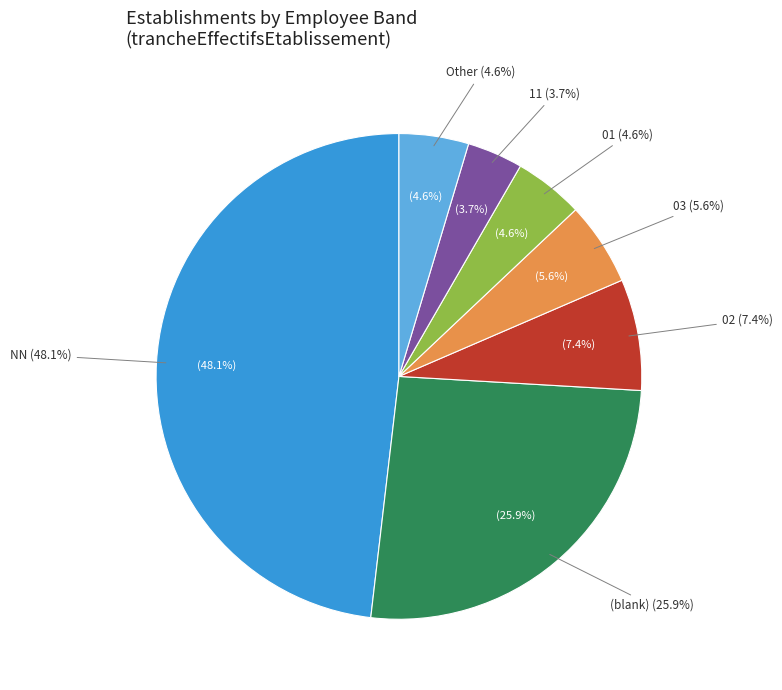

Does 11 account for over 50% of the chart?

No